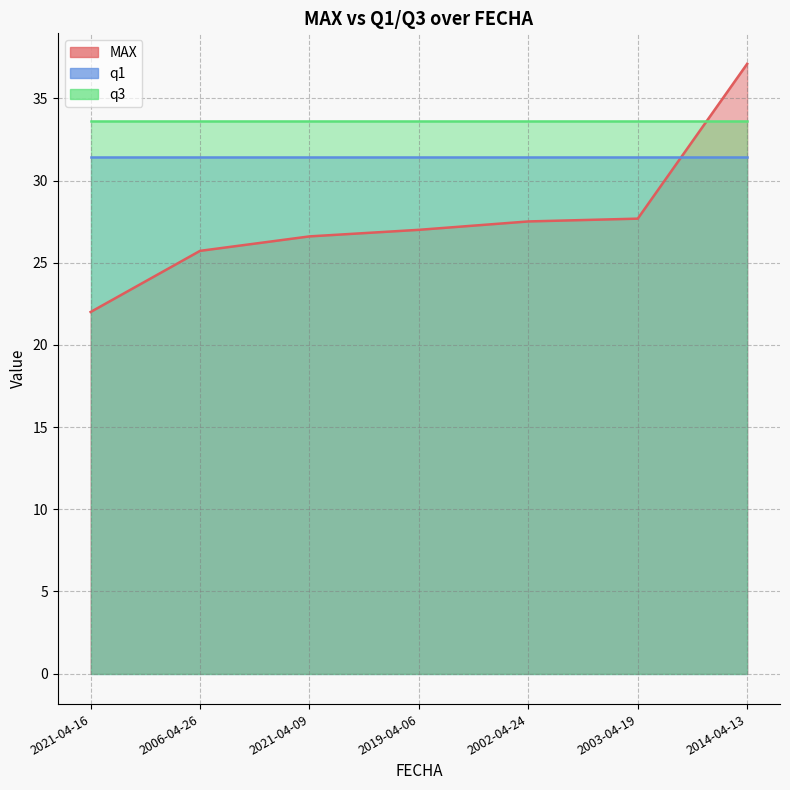

Does the chart have visible grid lines?

Yes